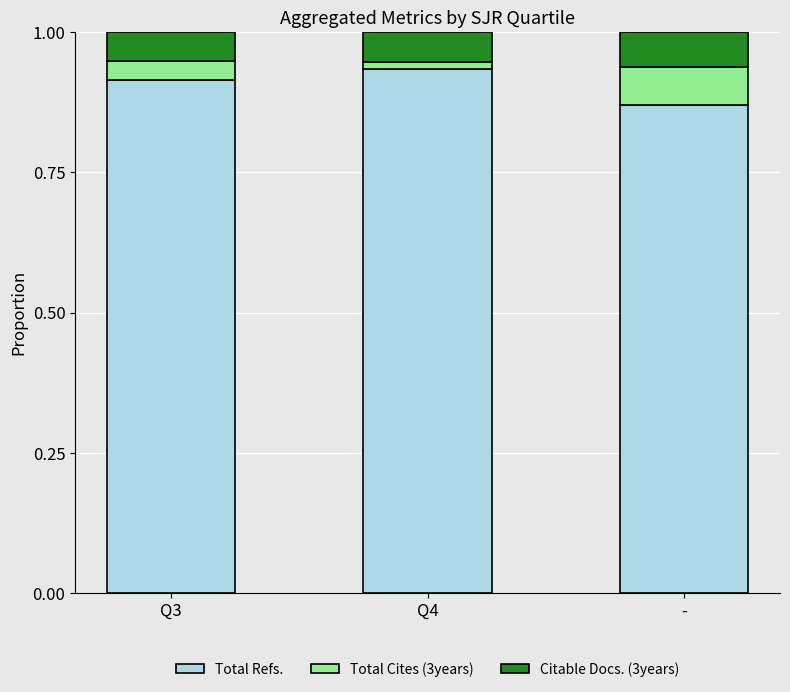

The value of Total Refs. at - is 1.5. True or false?

False